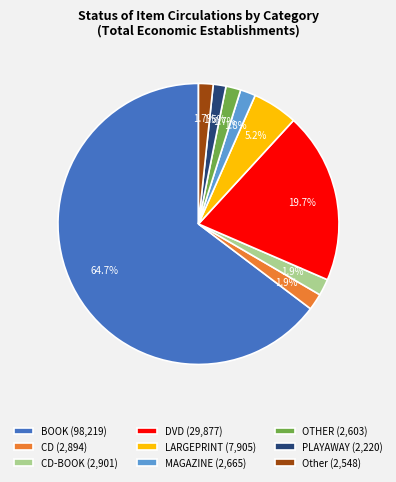

Which slice represents more than half of the pie?

BOOK (98,219)